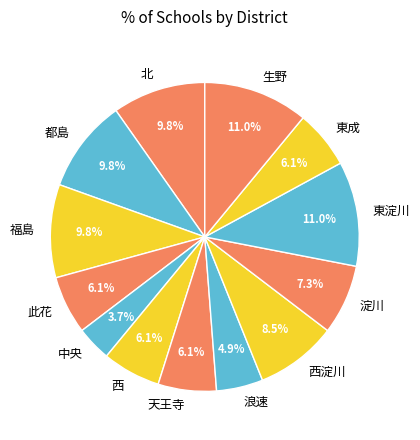

To the nearest percent, what portion does 淀川 represent?

7%